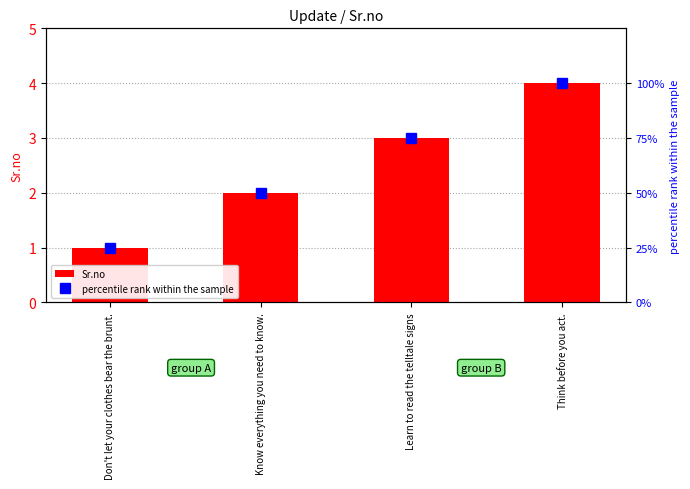

Reading right to left, transcribe all the data shown in this chart.

Sr.no: Think before you act.=4	Learn to read the telltale signs=3	Know everything you need to know.=2	Don't let your clothes bear the brunt.=1
percentile rank within the sample: Think before you act.=100	Learn to read the telltale signs=75	Know everything you need to know.=50	Don't let your clothes bear the brunt.=25